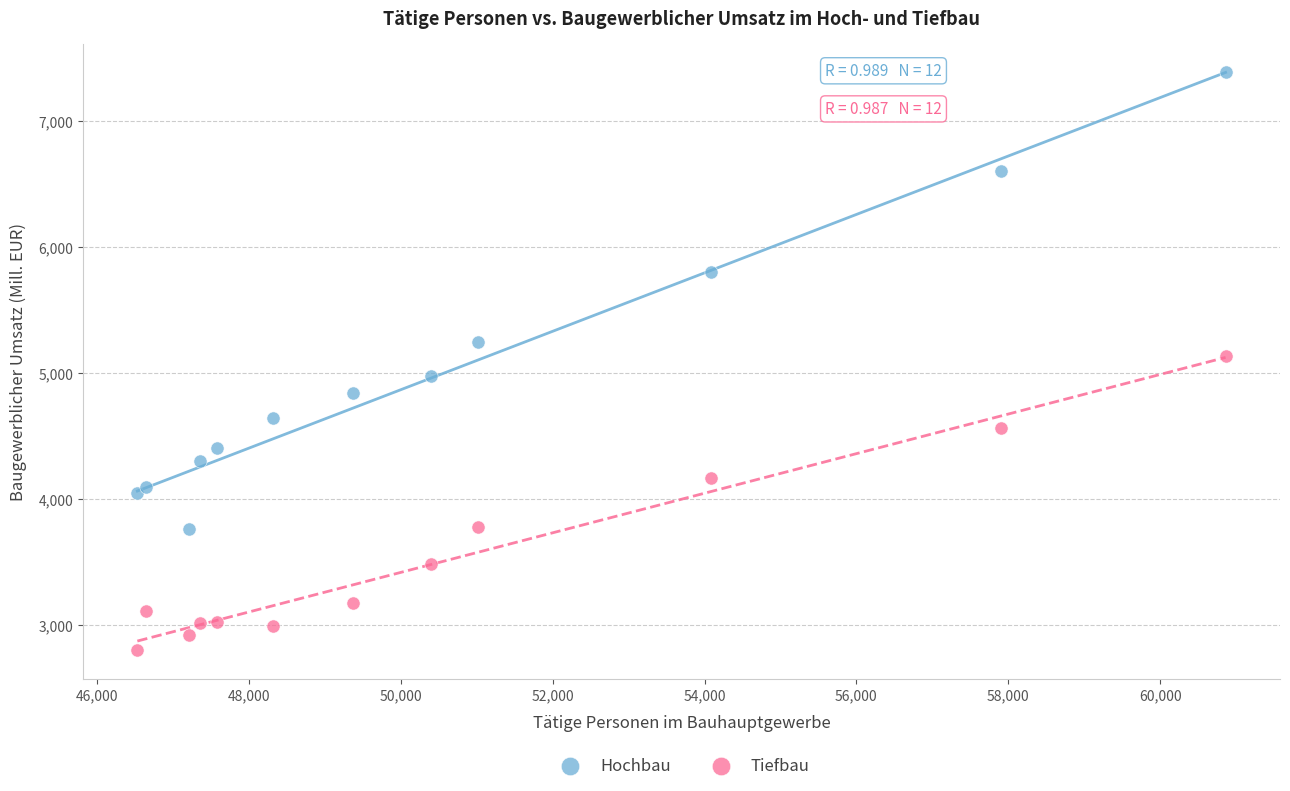

In the Hochbau series, what Y value is closest to 5571?

5804